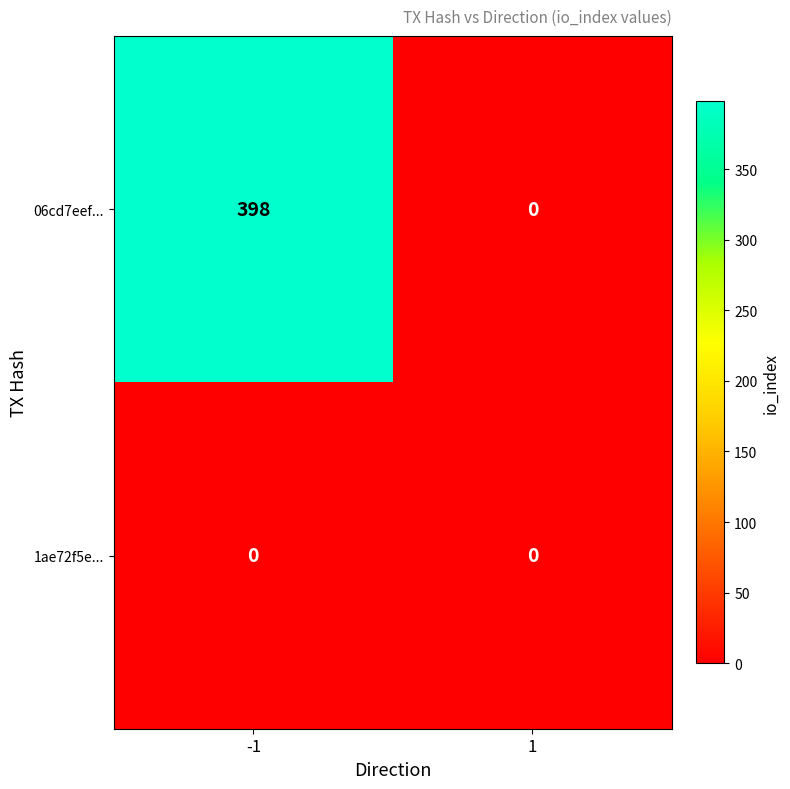

What is the total value across all series at -1?

398